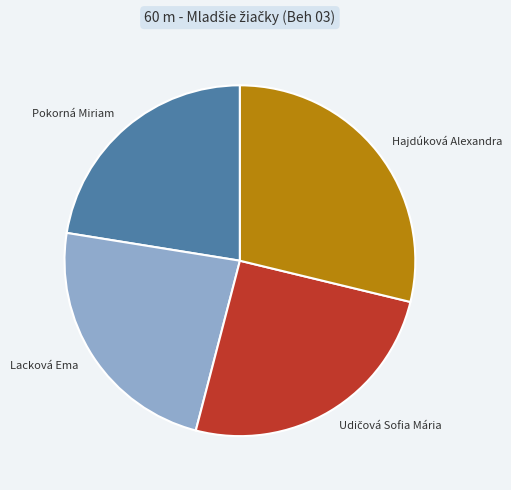

Is there any slice that represents more than half of the pie?

No